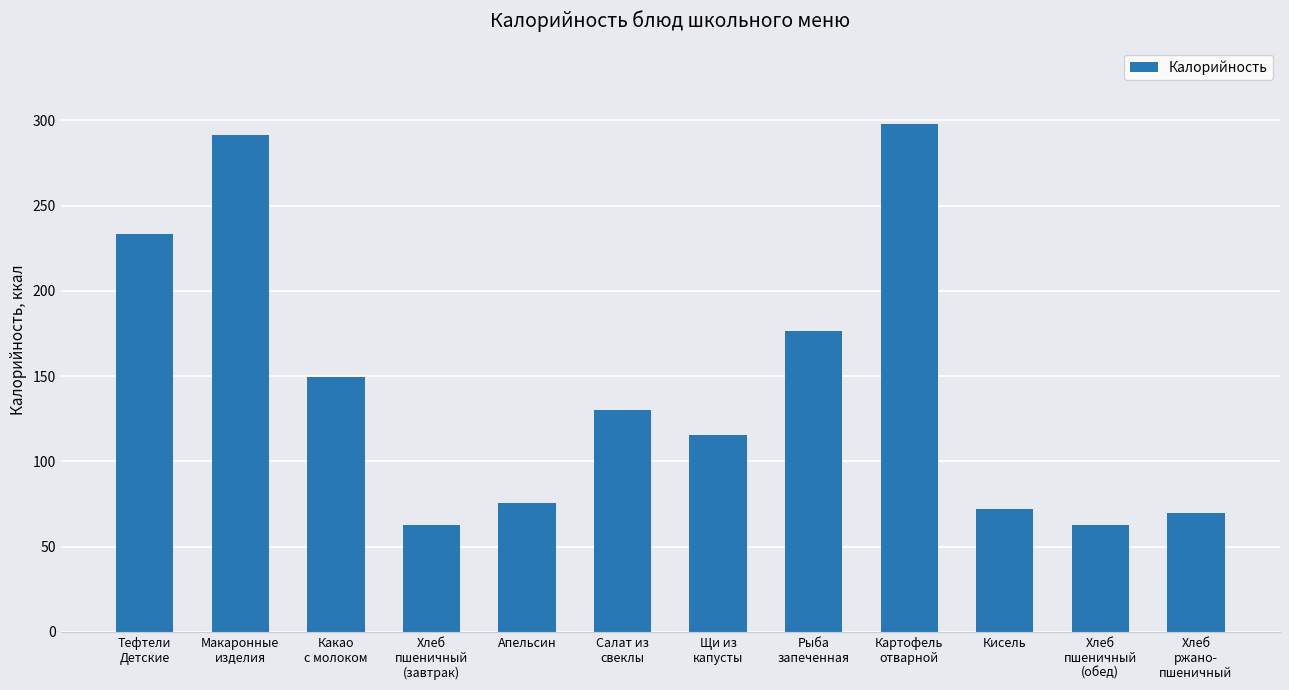

What is the difference between the maximum and minimum values?

235.5